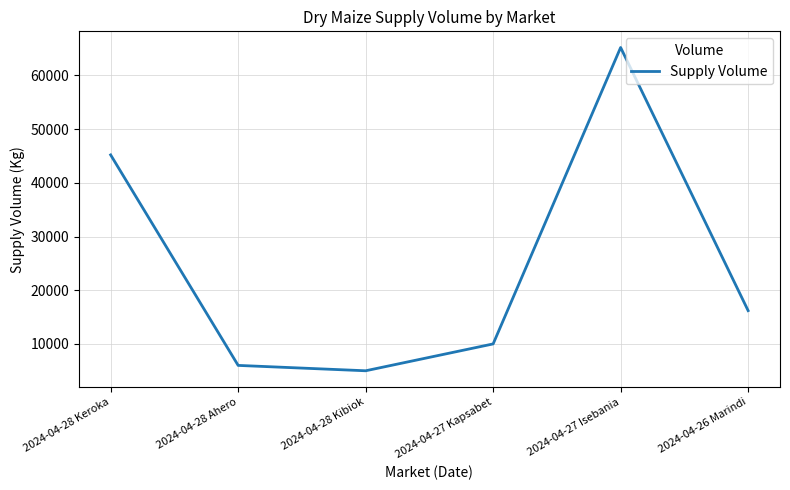

What is the difference between the maximum and minimum values?

60200